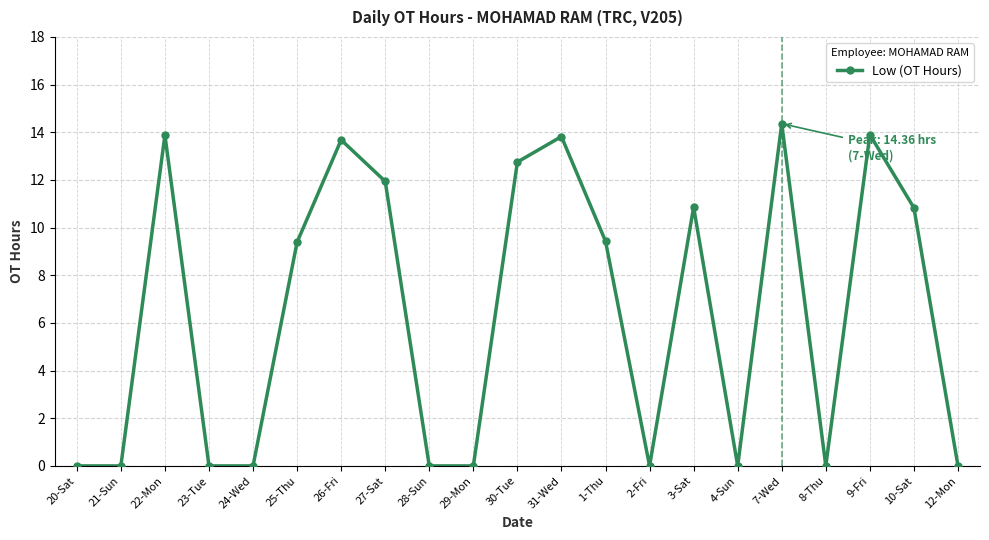

Which category has the highest value across all series?

7-Wed